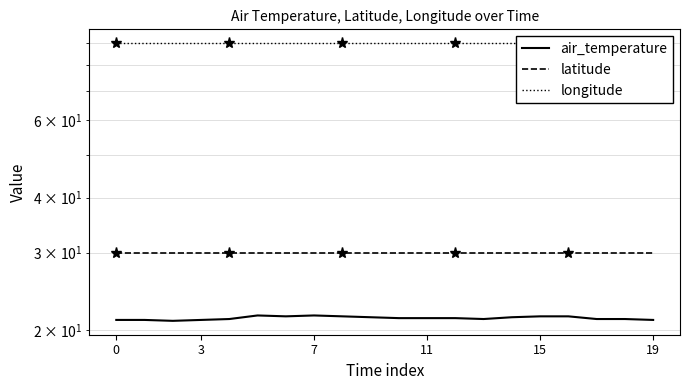

How many lines are shown in the chart?

3